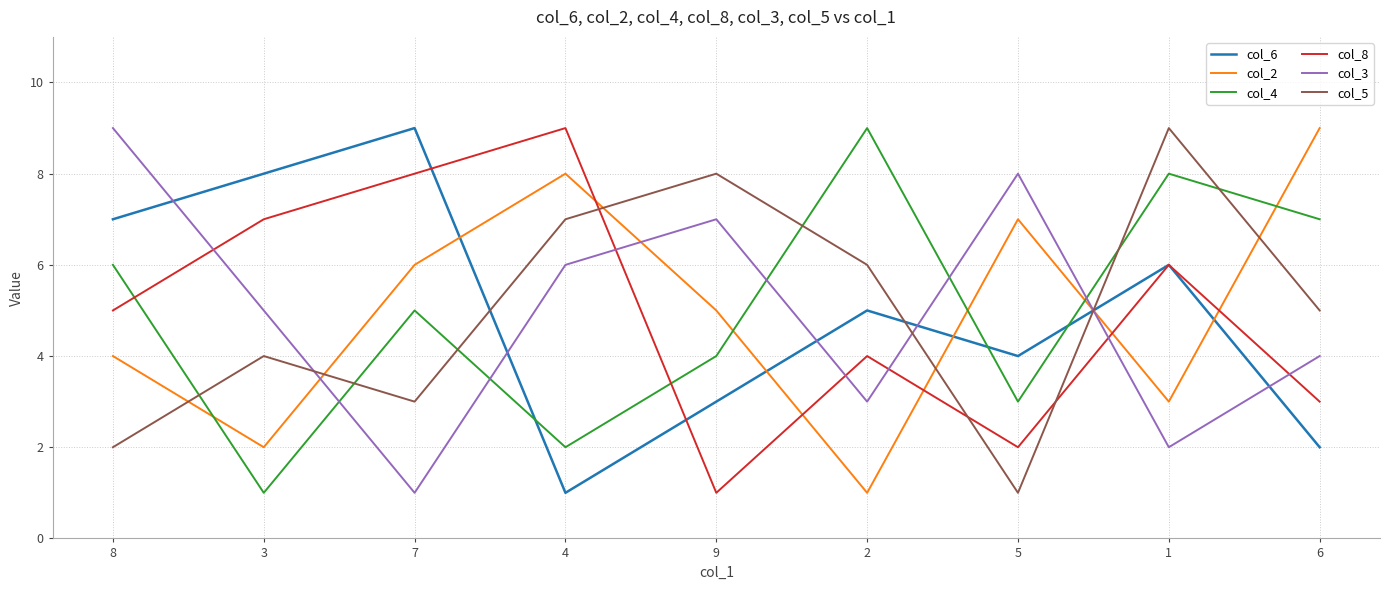

What is the difference between the maximum and minimum values in the col_5 series?

8